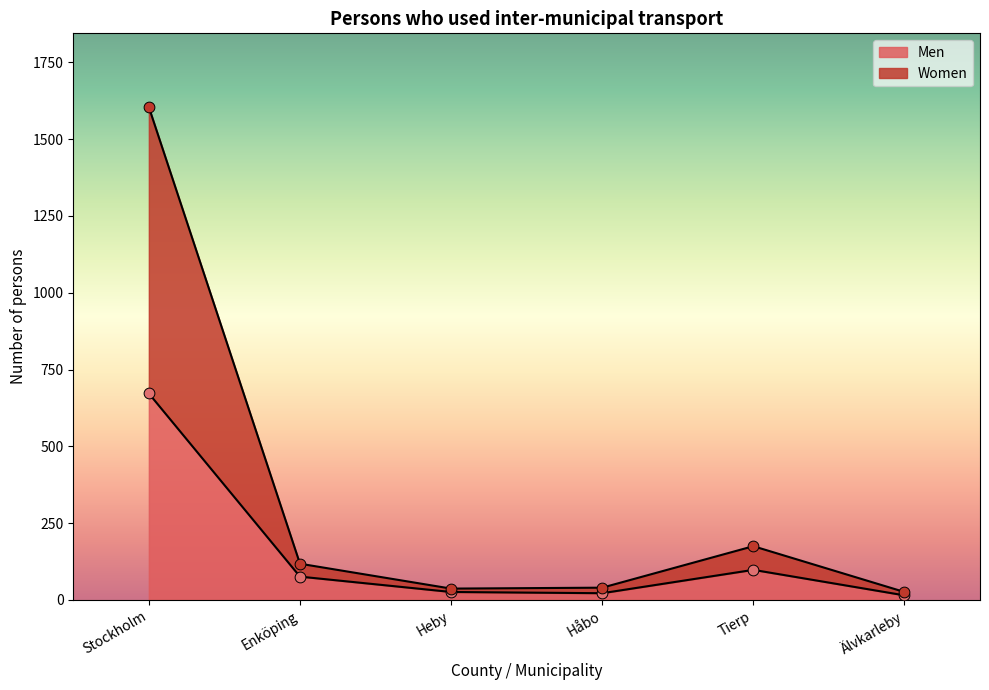

Is the value of Men at Håbo greater than the value of Women at Heby?

No